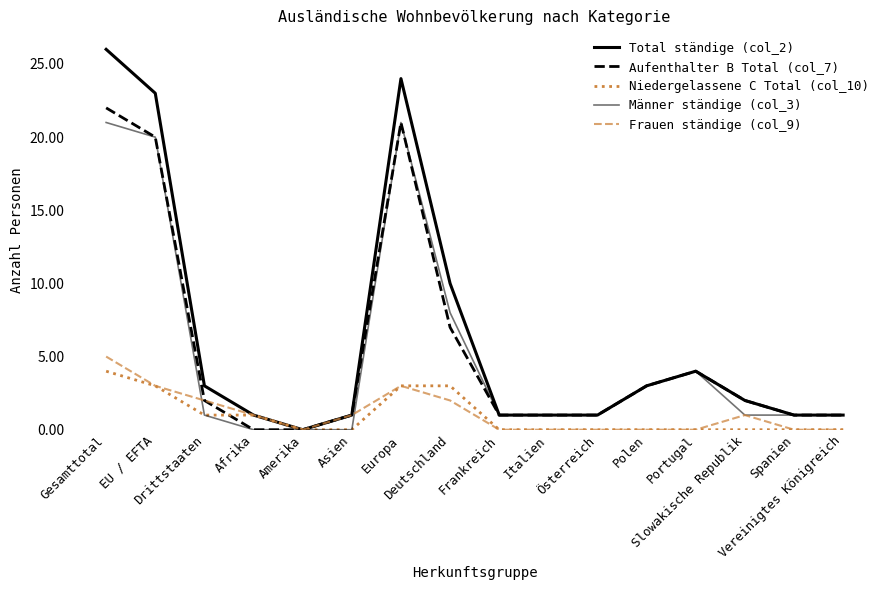

Where is the first local maximum for Aufenthalter B Total (col_7)?

Europa